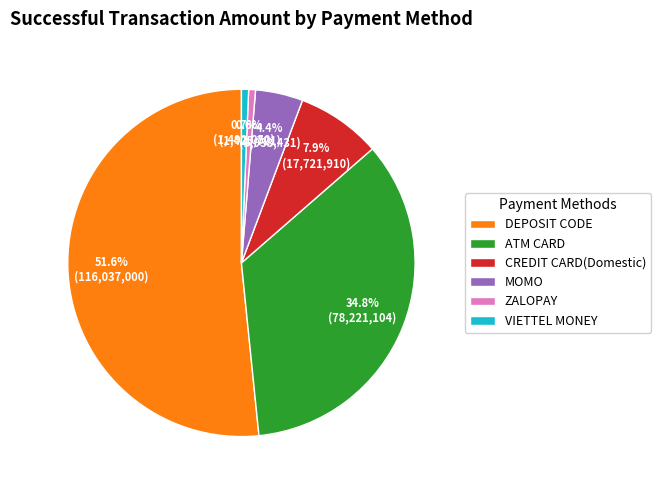

What is the majority slice?

DEPOSIT CODE